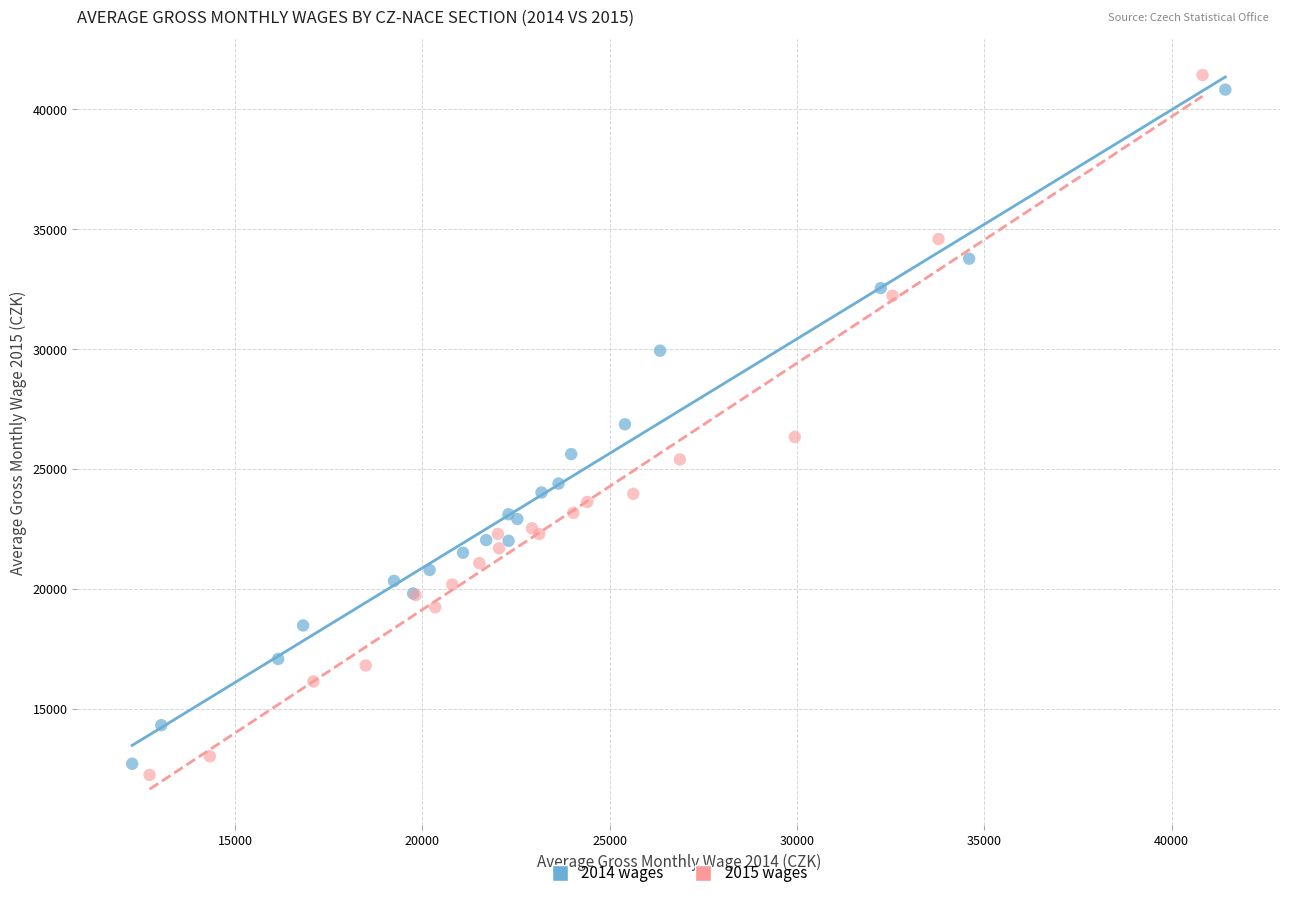

Which series has the widest spread of Y values?

2015 wages